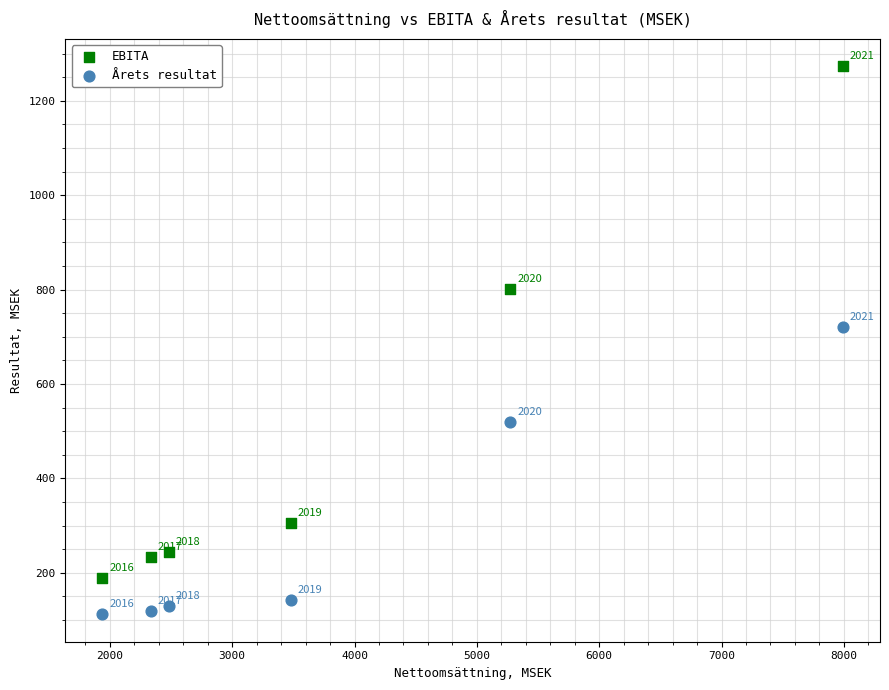

In the EBITA series, what Y value is closest to 731?

802